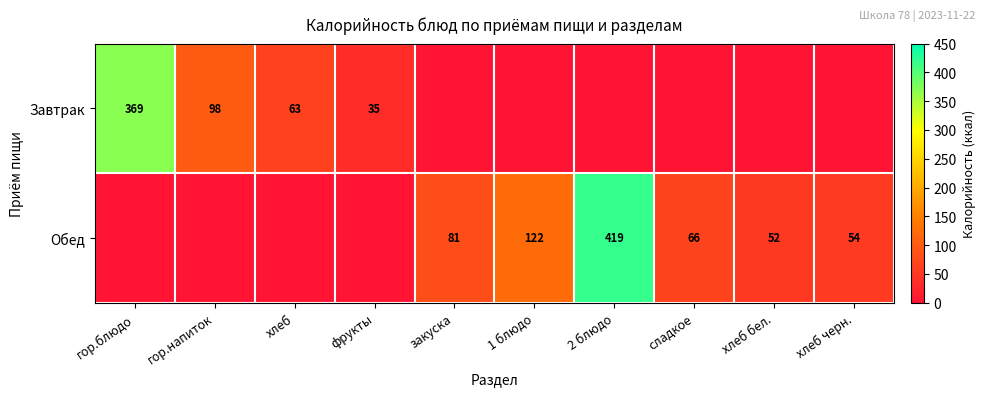

Is it true that Обед equals 52 at хлеб бел.?

True